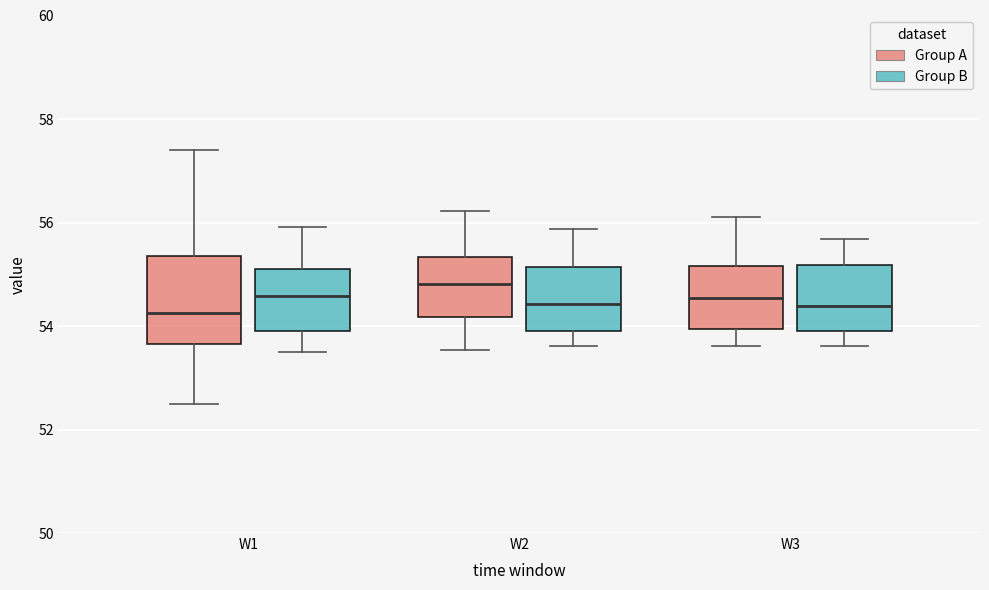

Reading left to right, read every box against the y-axis: the position of its median line, the range the box covers, and the ends of its whiskers. The values are not printed on the chart, so give them approximately, as read against the axis.

W1 (Group A): median 54.2, box 53.6 to 55.4, whiskers 52.6 to 57.4
W1 (Group B): median 54.6, box 54.0 to 55.0, whiskers 53.6 to 56.0
W2 (Group A): median 54.8, box 54.2 to 55.4, whiskers 53.6 to 56.2
W2 (Group B): median 54.4, box 54.0 to 55.2, whiskers 53.6 to 55.8
W3 (Group A): median 54.6, box 54.0 to 55.2, whiskers 53.6 to 56.2
W3 (Group B): median 54.4, box 54.0 to 55.2, whiskers 53.6 to 55.6